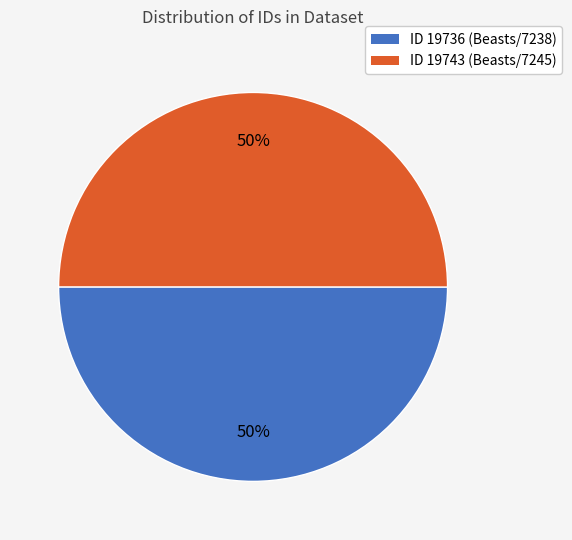

The ID 19736 (Beasts/7238) slice represents 50% of the pie. True or false?

True